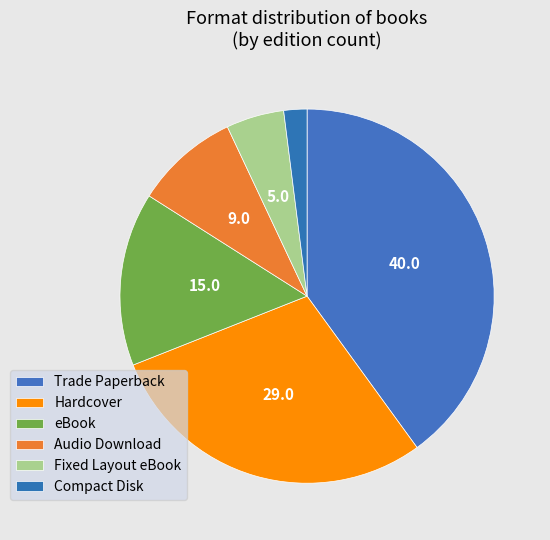

How many slices are in this pie chart?

6